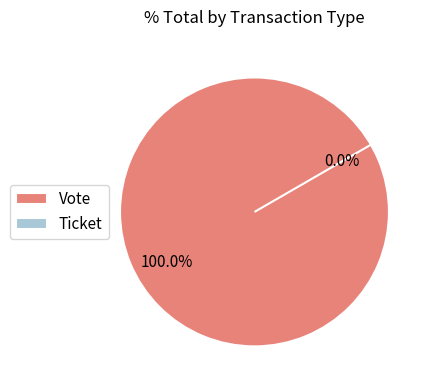

Count the number of slices in the pie.

2